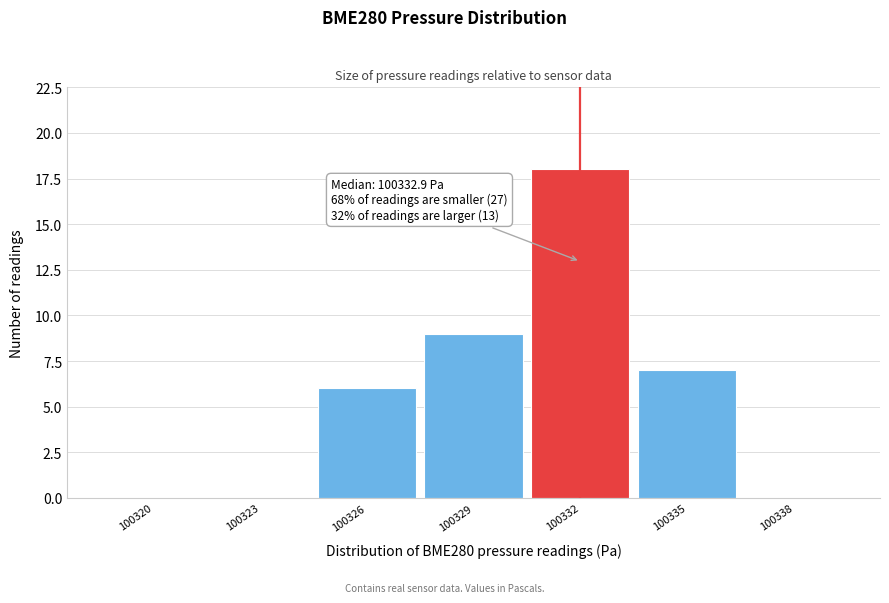

Reading right to left, transcribe all the data shown in this chart.

100338=0	100335=7	100332=18	100329=9	100326=6	100323=0	100320=0